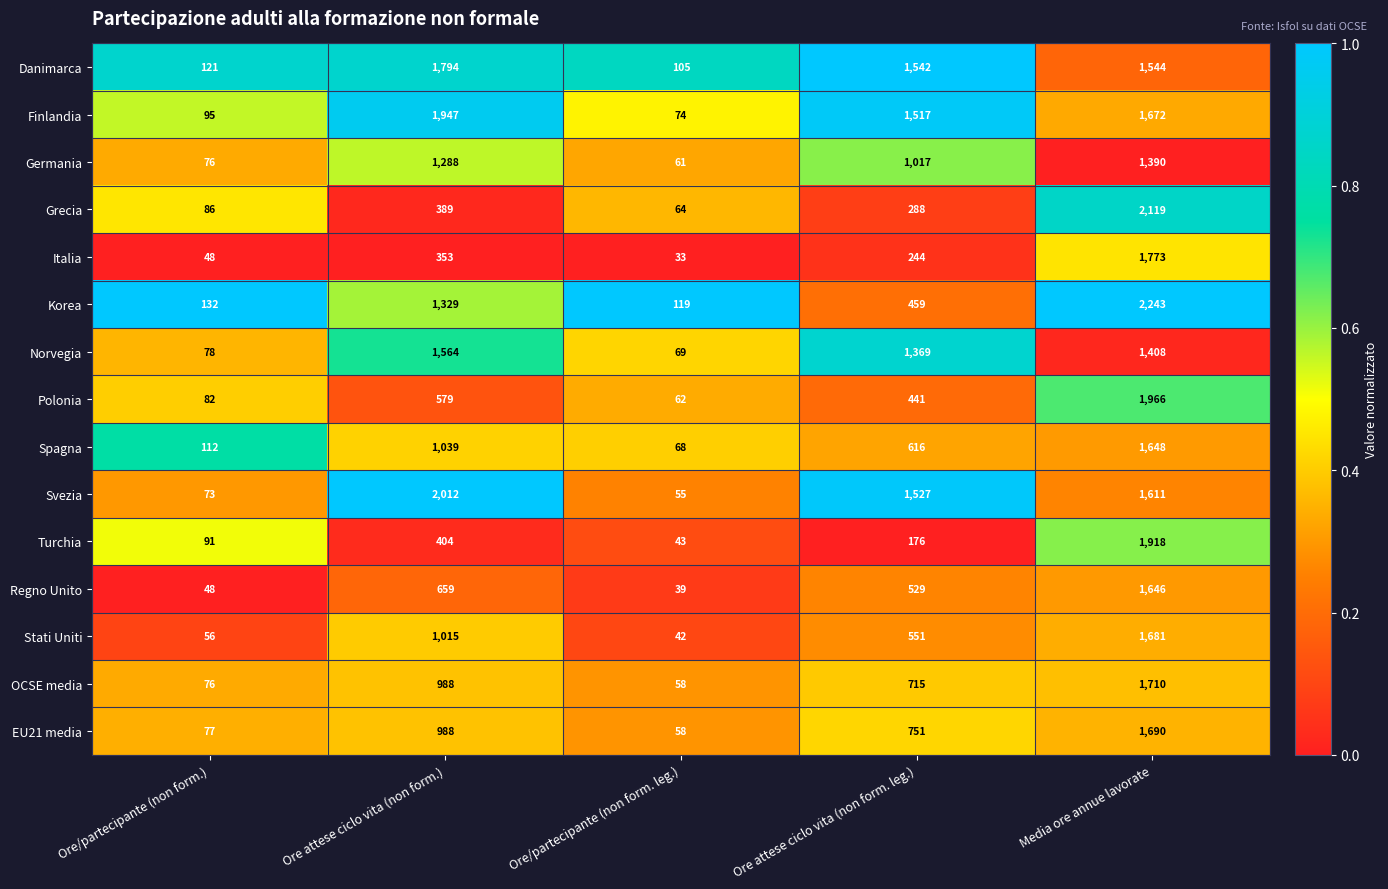

Is it true that Korea equals 1996 at Ore attese ciclo vita (non form.)?

False